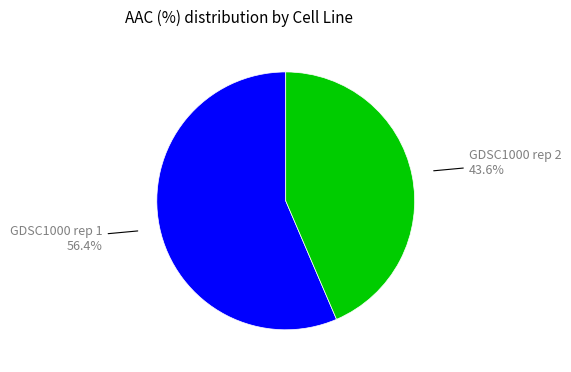

Which category has the biggest portion of the pie?

GDSC1000 rep 1